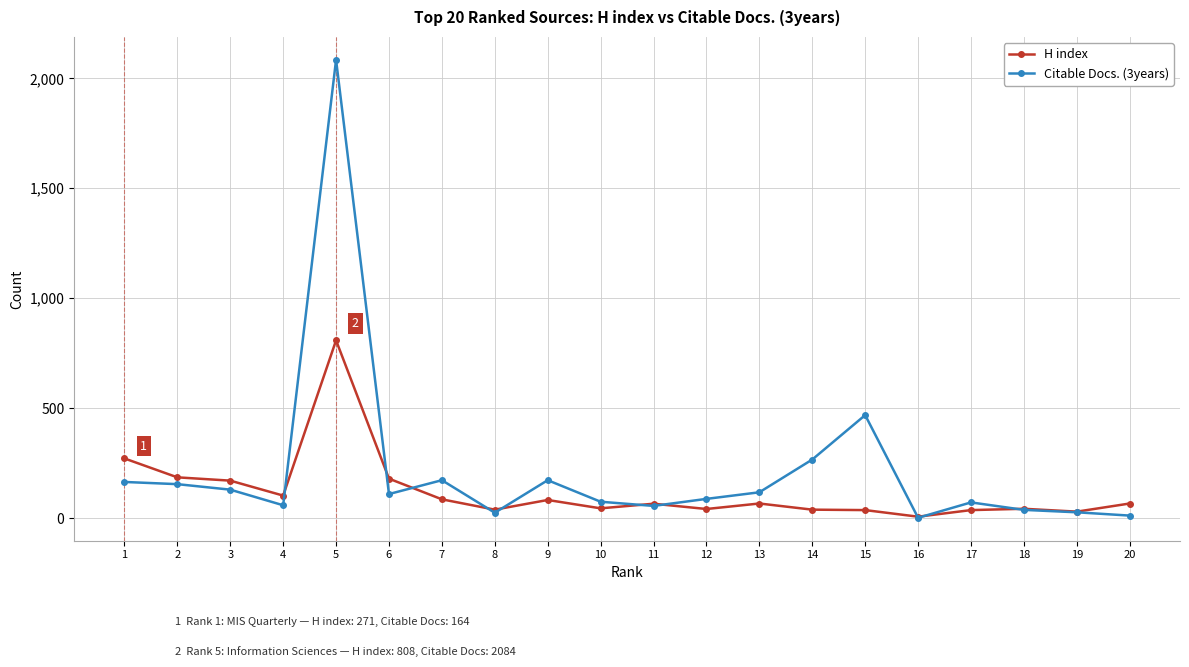

What is the value of the H index point at the 10th from the left?

44